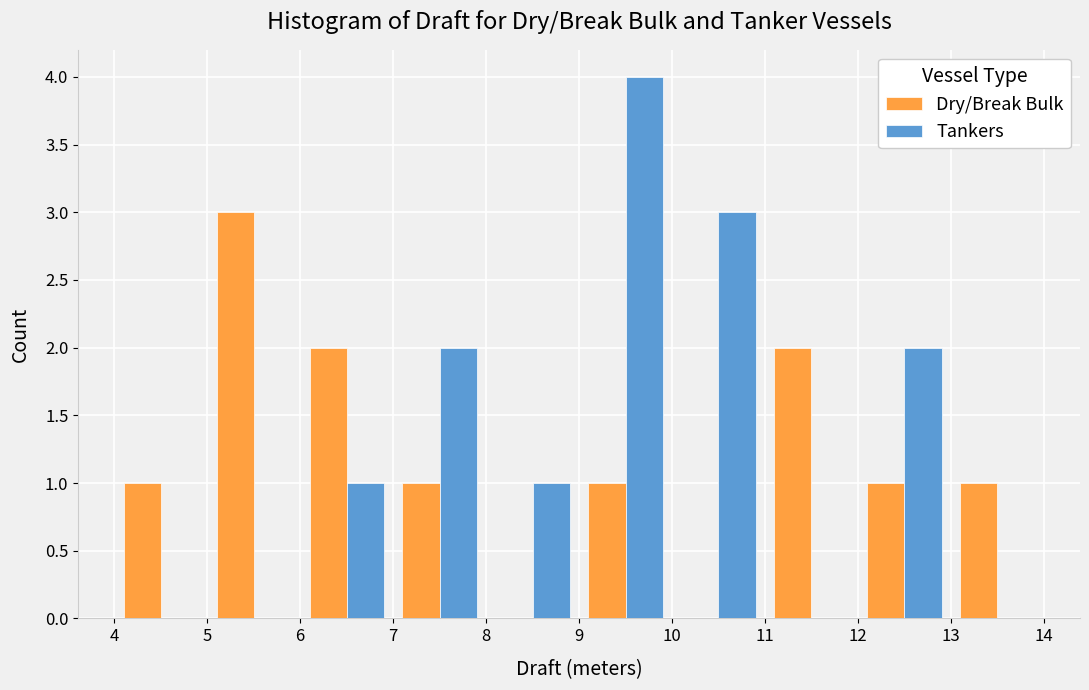

Reading left to right, transcribe this chart: for each range on the x-axis, give the height of each series' bar. The values are not printed on the chart, so give them approximately, as read against the axis.

4 to 5: Dry/Break Bulk=1	Tankers=0
5 to 6: Dry/Break Bulk=3	Tankers=0
6 to 7: Dry/Break Bulk=2	Tankers=1
7 to 8: Dry/Break Bulk=1	Tankers=2
8 to 9: Dry/Break Bulk=0	Tankers=1
9 to 10: Dry/Break Bulk=1	Tankers=4
10 to 11: Dry/Break Bulk=0	Tankers=3
11 to 12: Dry/Break Bulk=2	Tankers=0
12 to 13: Dry/Break Bulk=1	Tankers=2
13 to 14: Dry/Break Bulk=1	Tankers=0